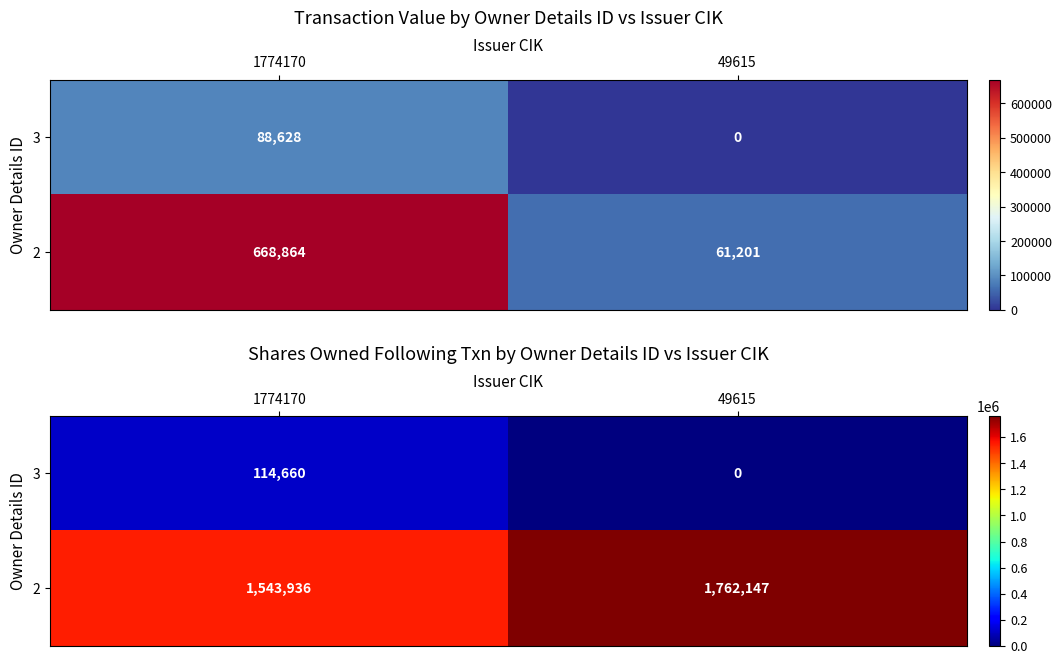

The value of 3 at 49615 is 48641. True or false?

False